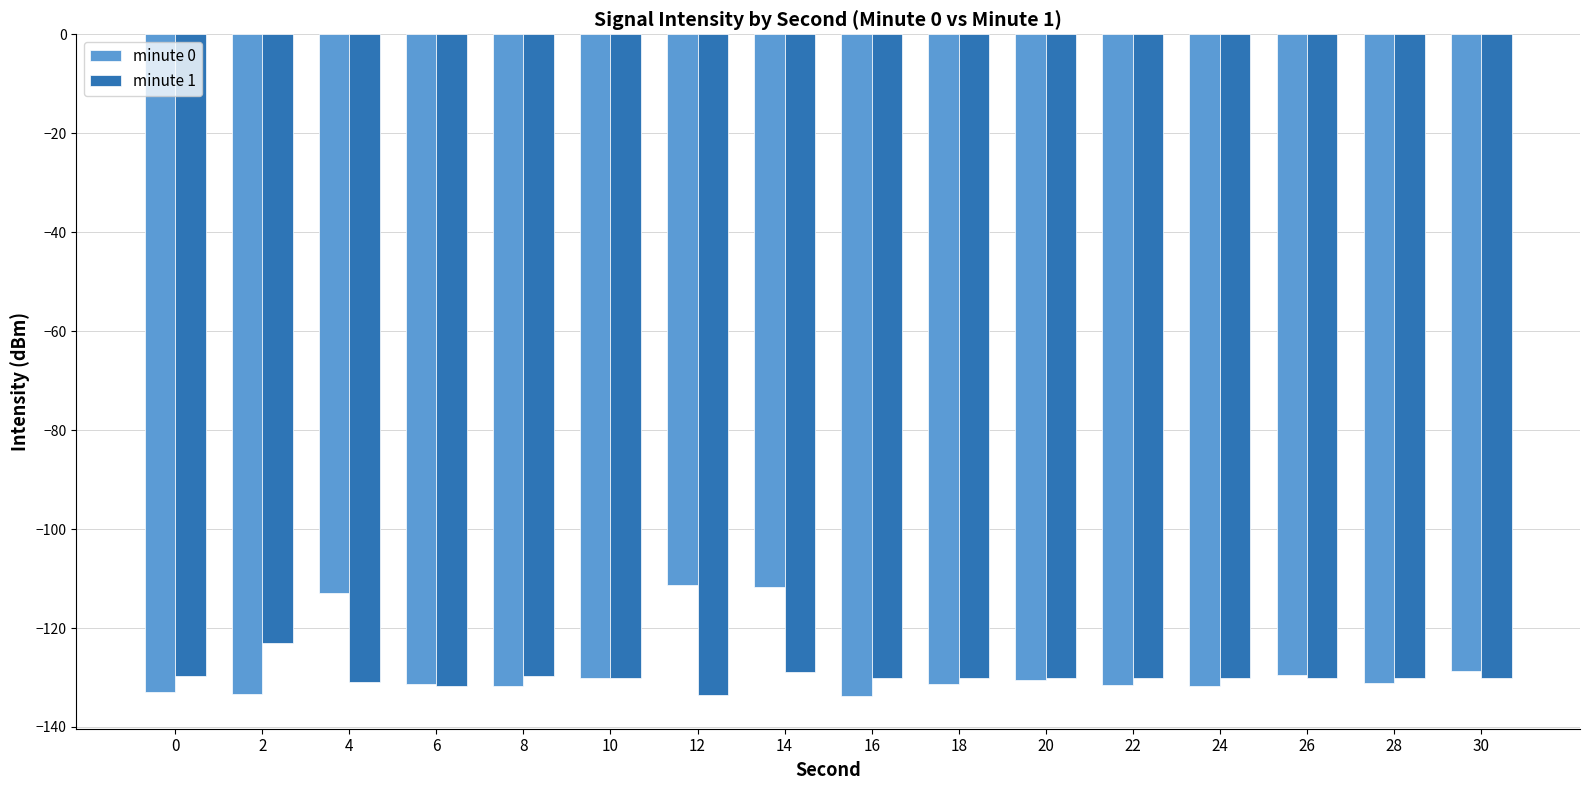

What is the total value across all series at 24?

-261.8